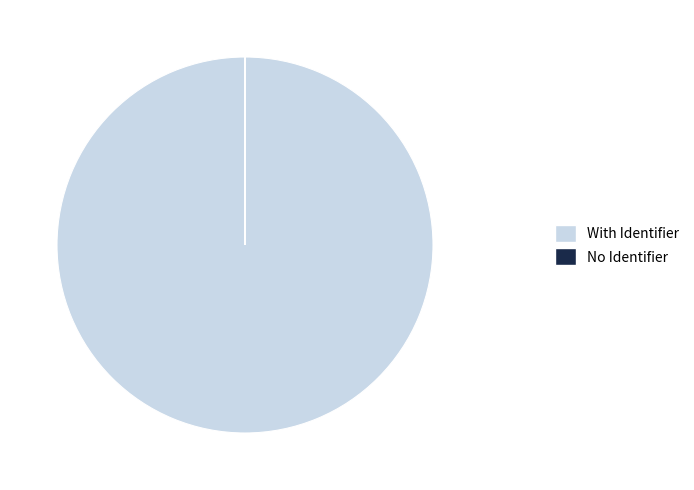

True or false: With Identifier accounts for 100% of the total.

True